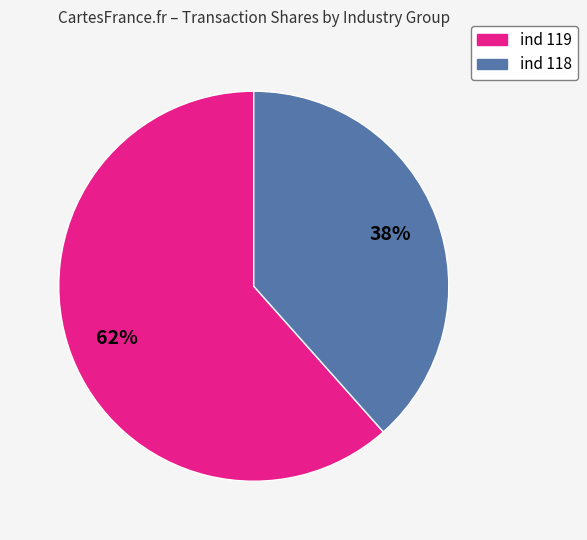

Is there any slice that represents more than half of the pie?

Yes